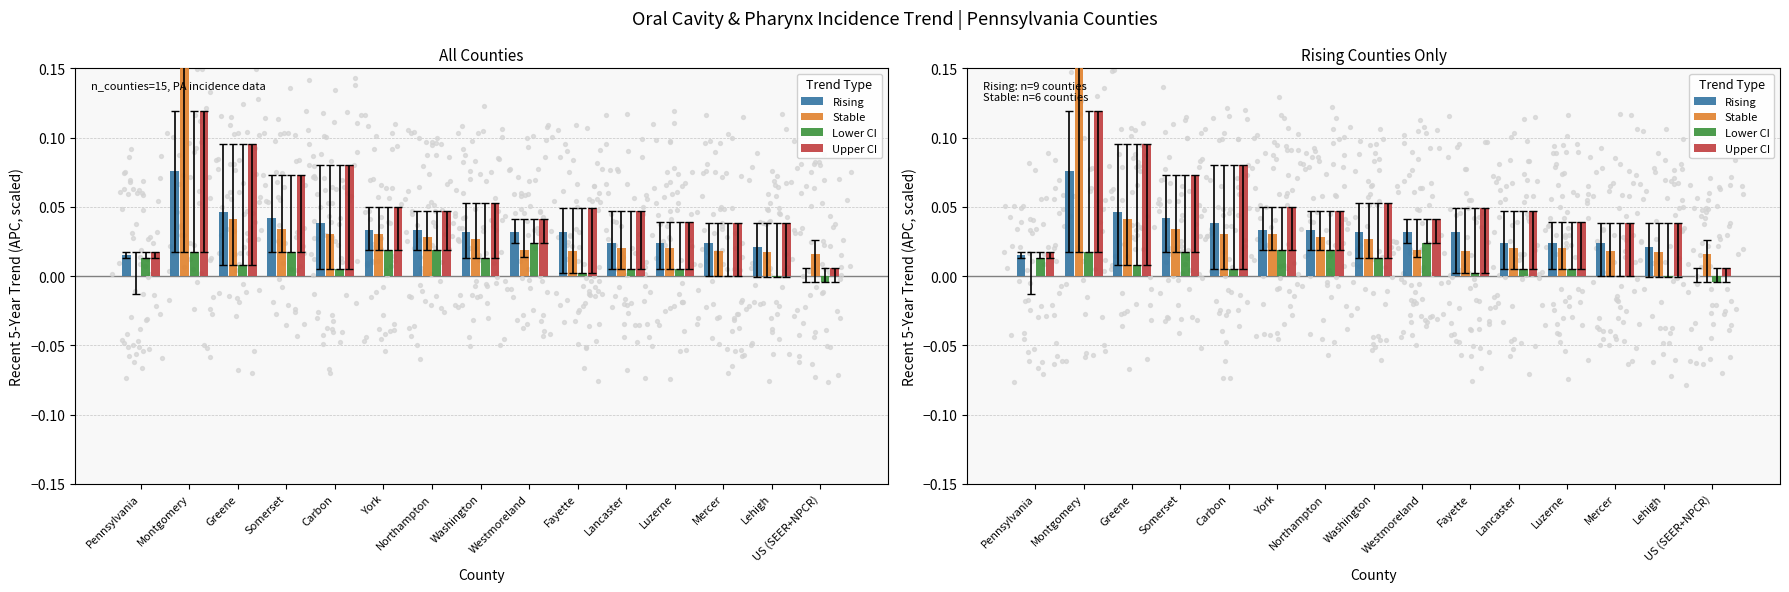

Is the value of Stable at Pennsylvania greater than the value of Upper CI at Lancaster?

No